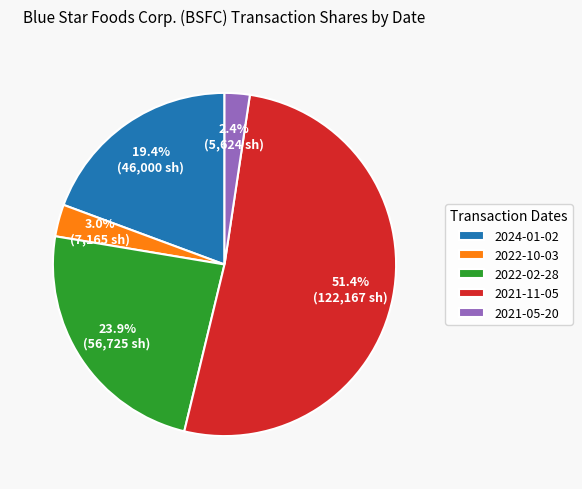

What is the total percentage of 2021-05-20 and 2022-10-03?

5.4%